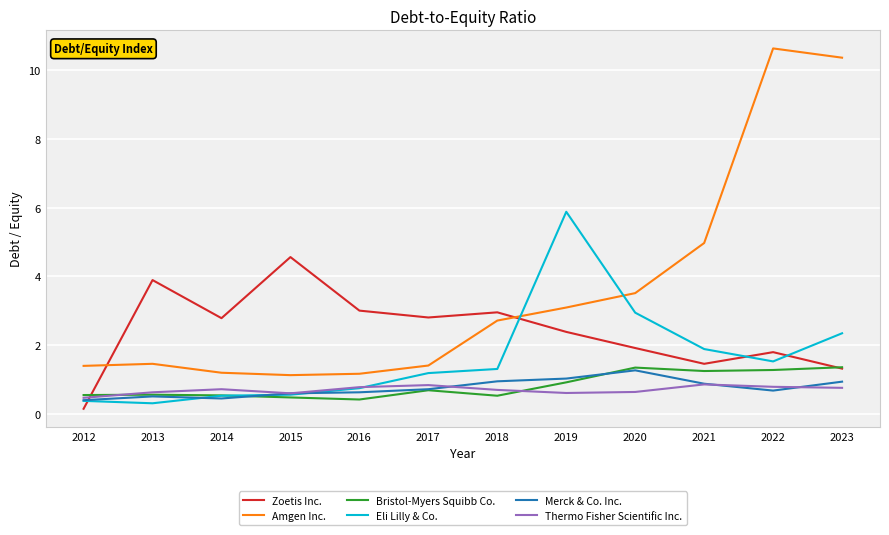

Is it true that Thermo Fisher Scientific Inc. equals 1.1 at 2018?

False